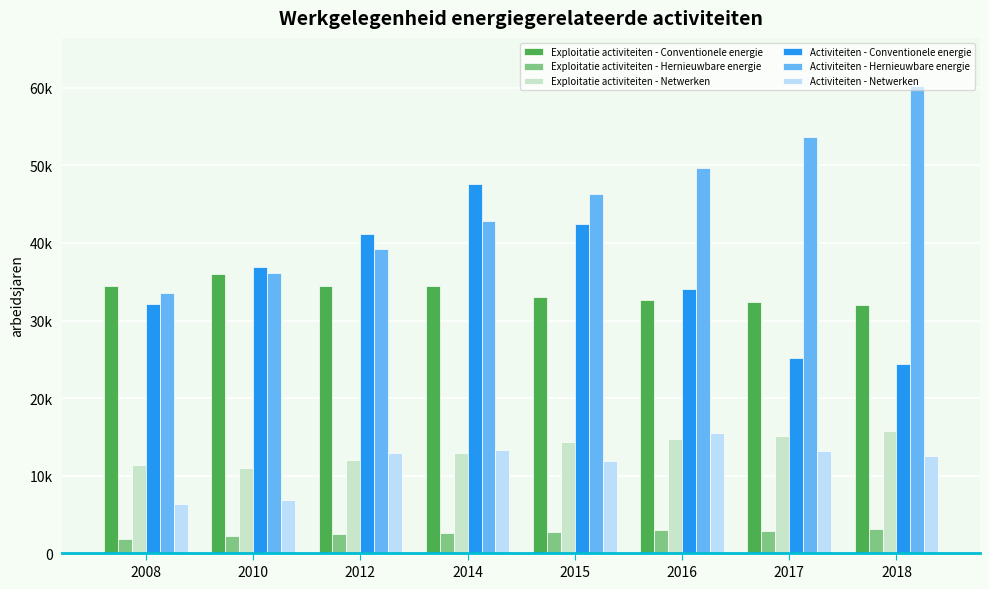

Are the bars grouped side by side (vs. stacked)?

Yes